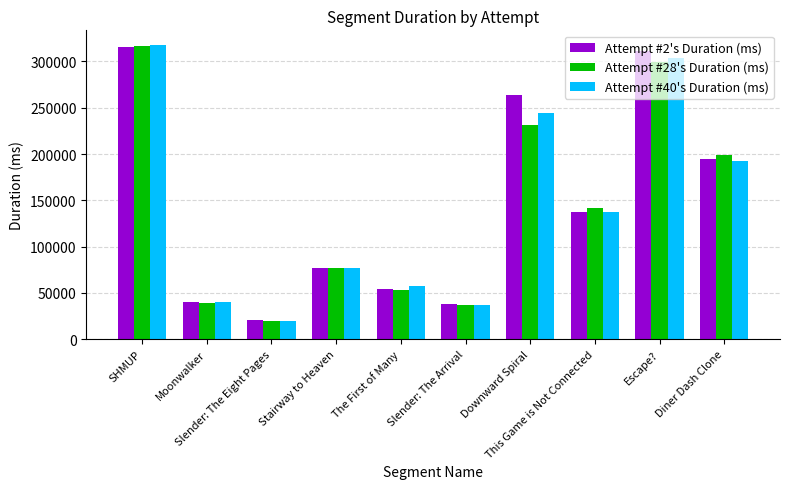

What is the label of the 5th bar from the left?

The First of Many